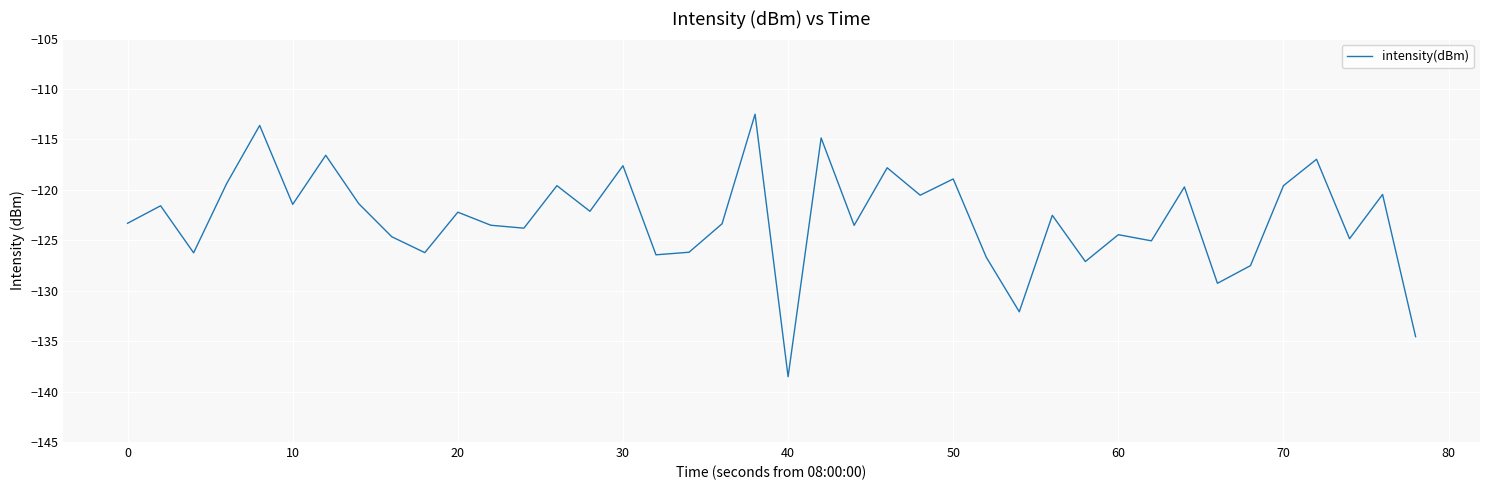

What is the difference between the maximum and minimum values?

26.0